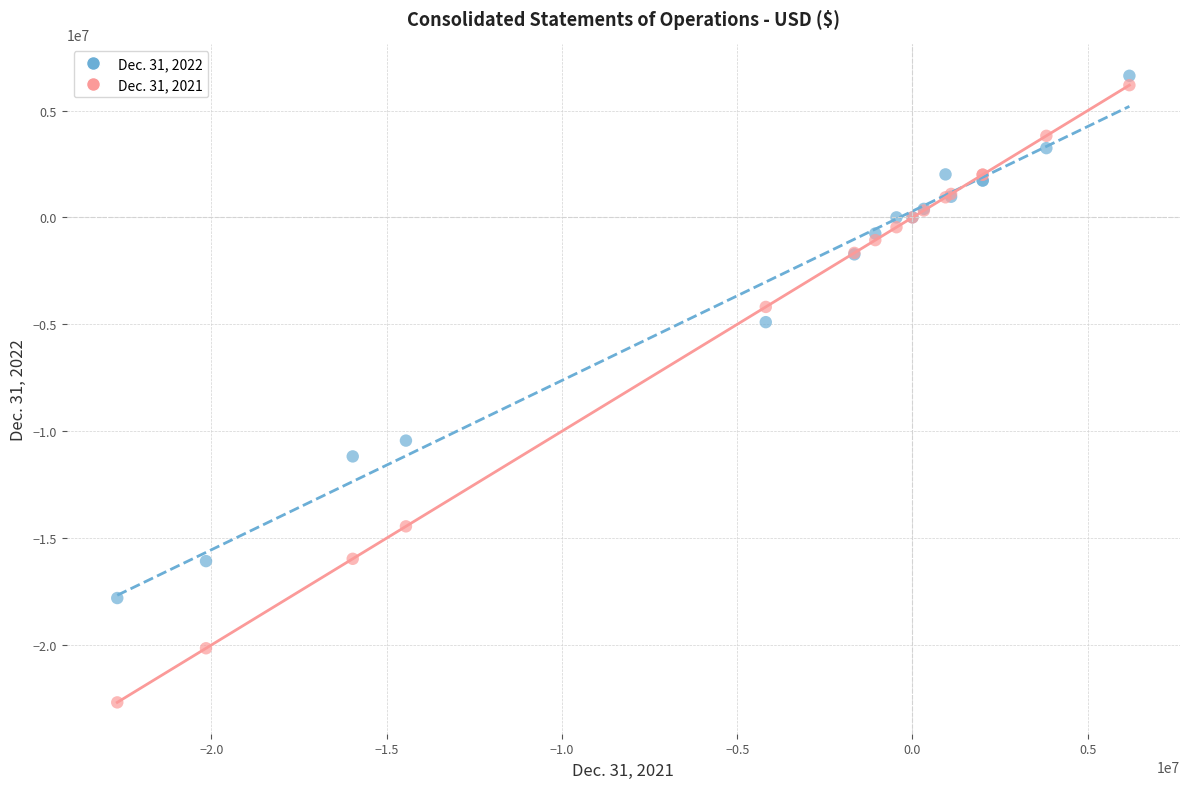

Across all series, what Y value is closest to -8028913?

-10438565